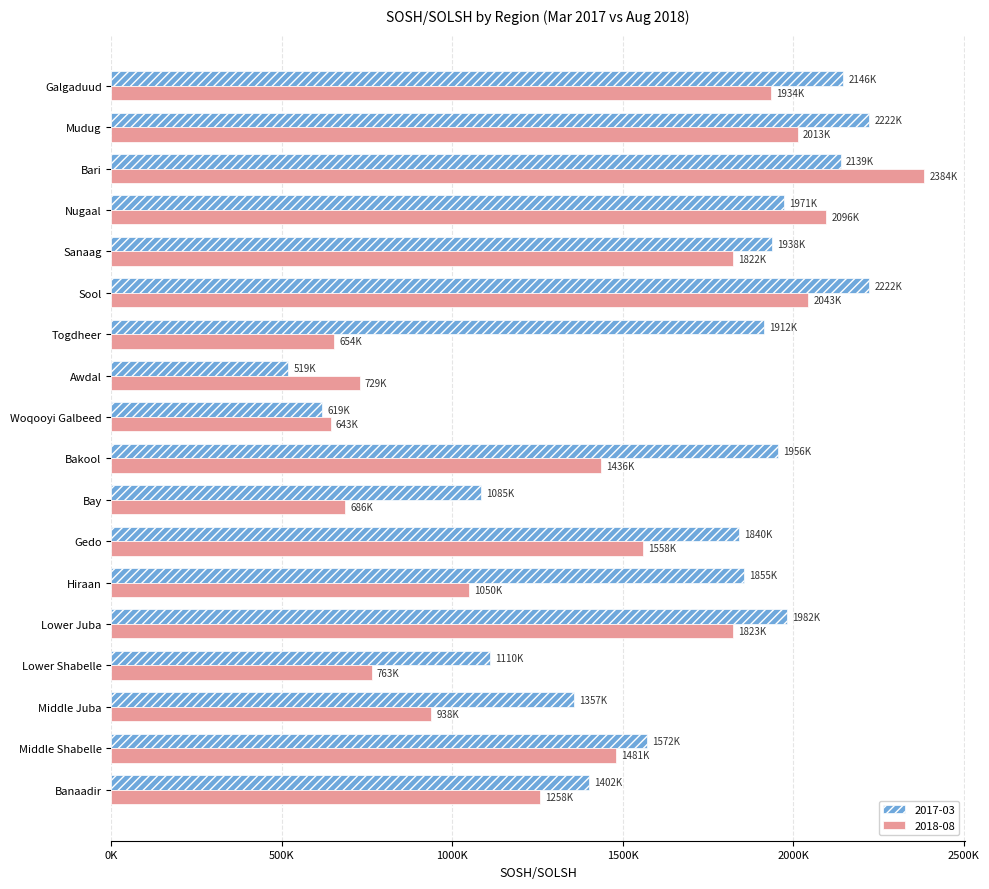

True or false: 2017-03 has a value of 2522986.2 at Gedo.

False